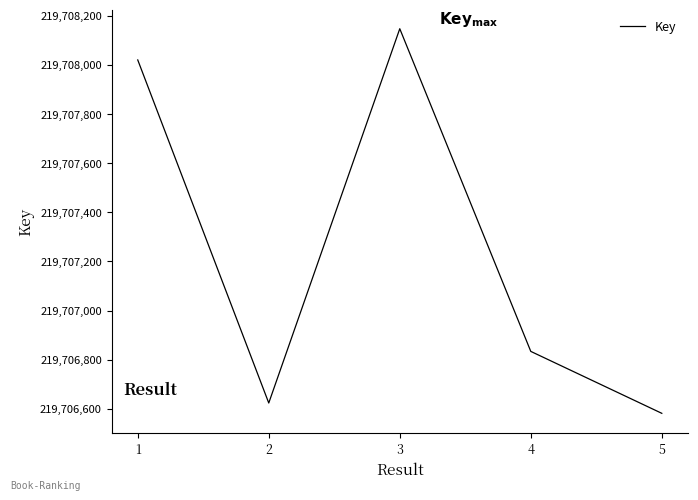

Between 5 and 2, which is larger?

2